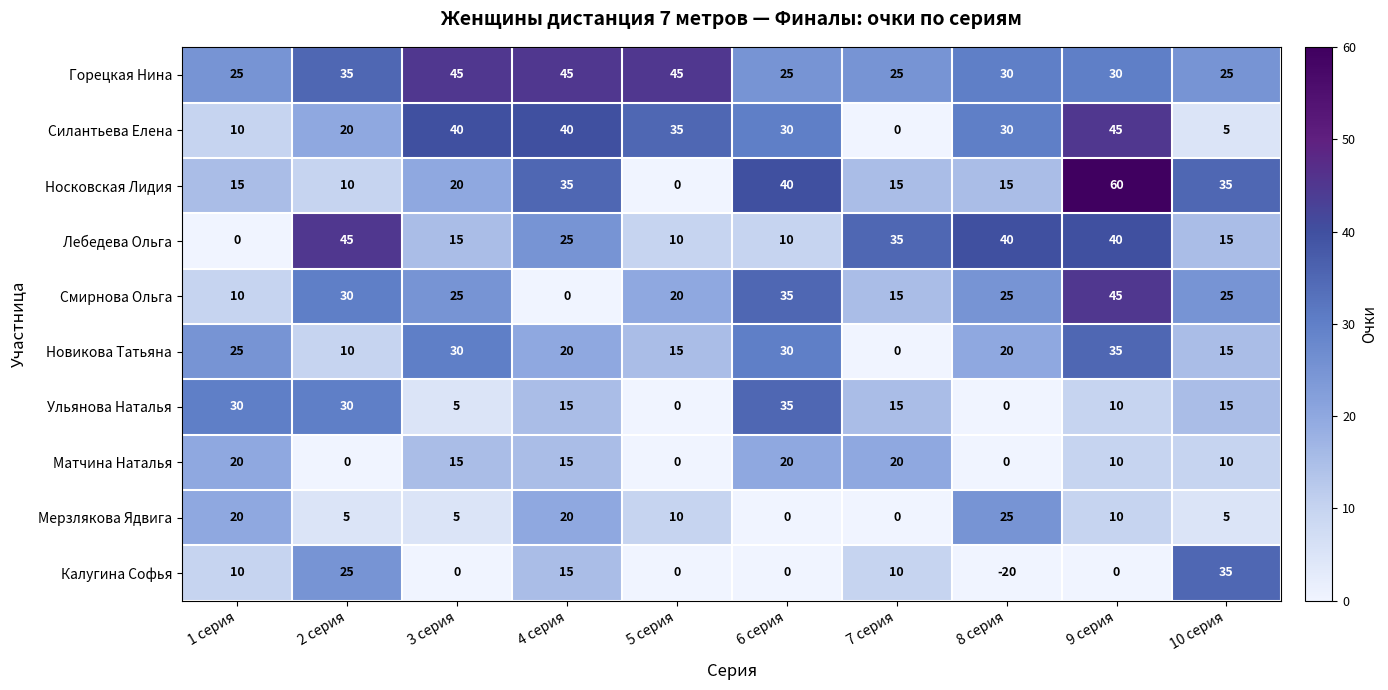

At which category is the sum across all series the highest?

9 серия